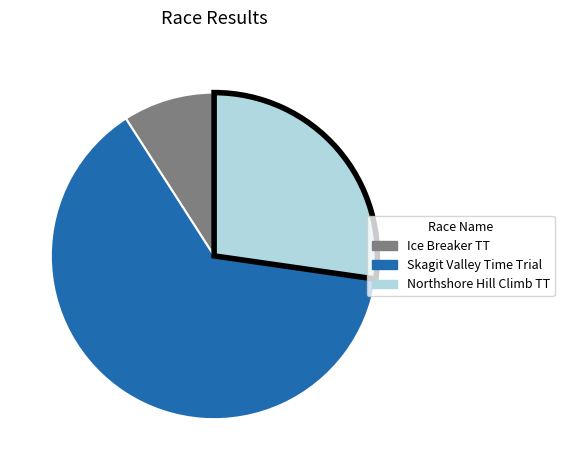

Count the number of slices in the pie.

3